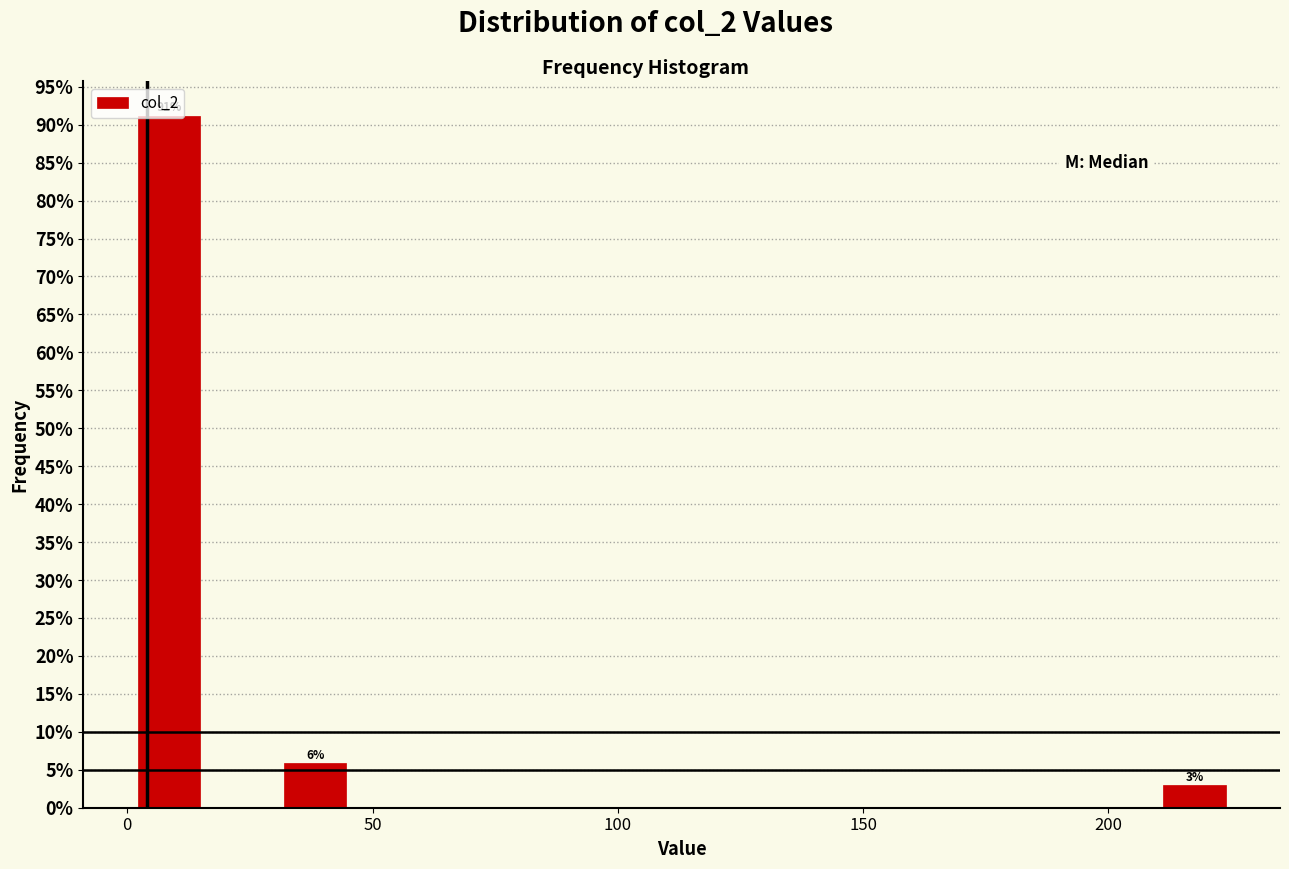

Around what value on the x-axis is the tallest bar? Give the approximate position of its centre, as read against the axis.

10